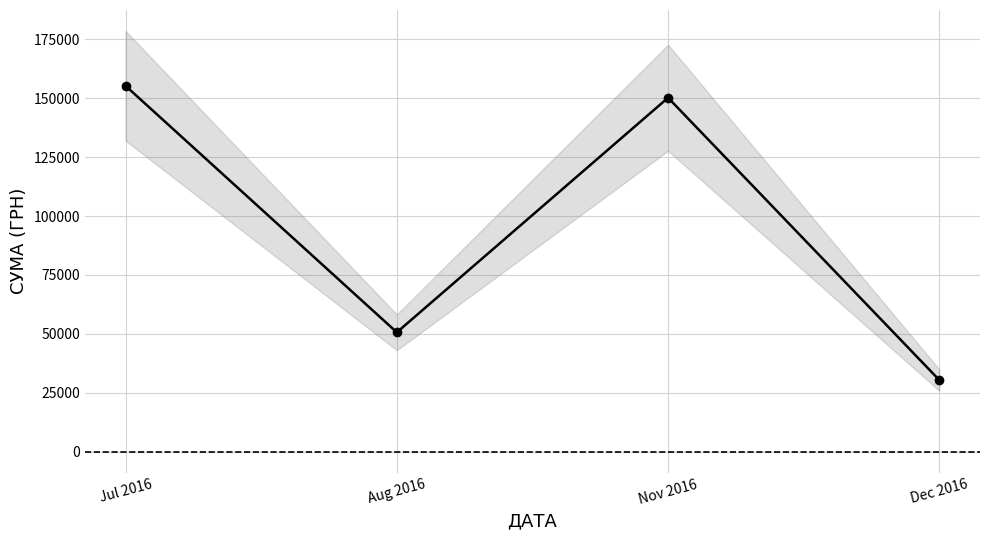

Reading right to left, what are all the values shown in this chart?

30341.0	150216.7	50602.0	155260.6